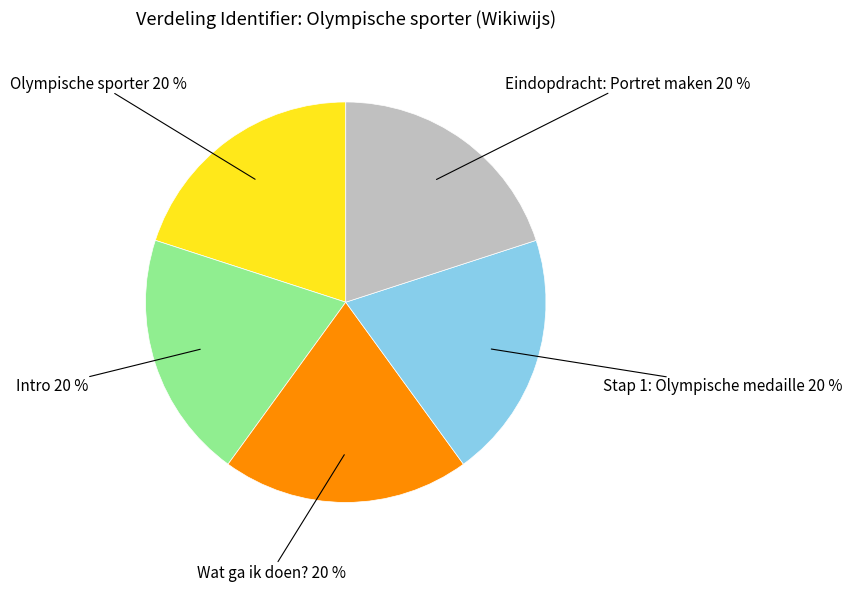

Count the number of slices in the pie.

5